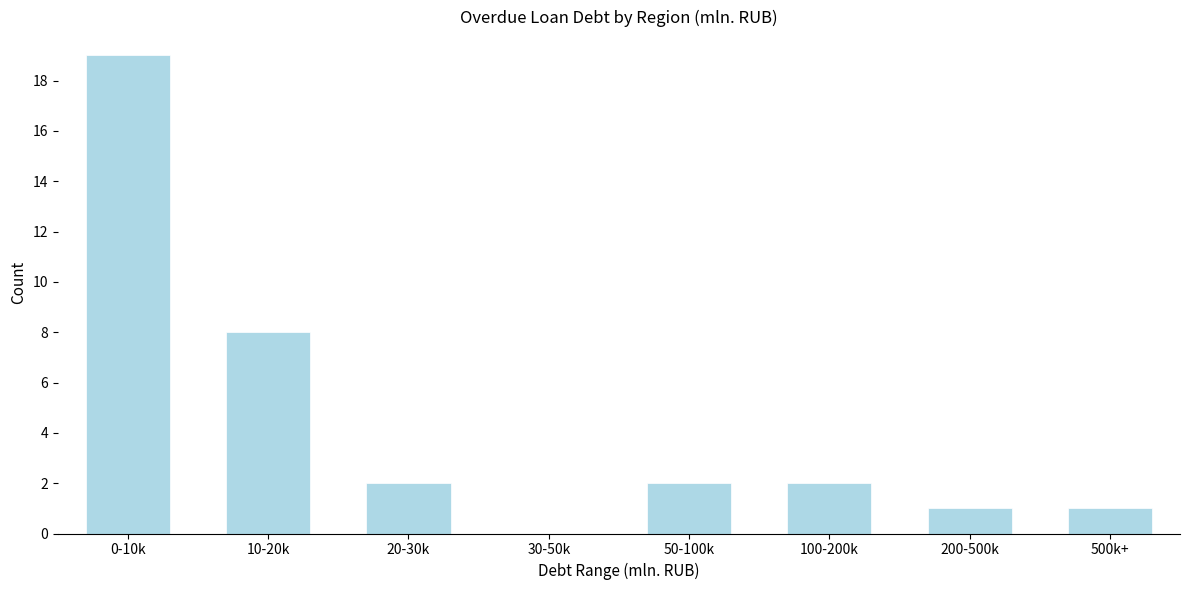

Reading left to right, extract all data points from this chart.

0-10k=19	10-20k=8	20-30k=2	30-50k=0	50-100k=2	100-200k=2	200-500k=1	500k+=1